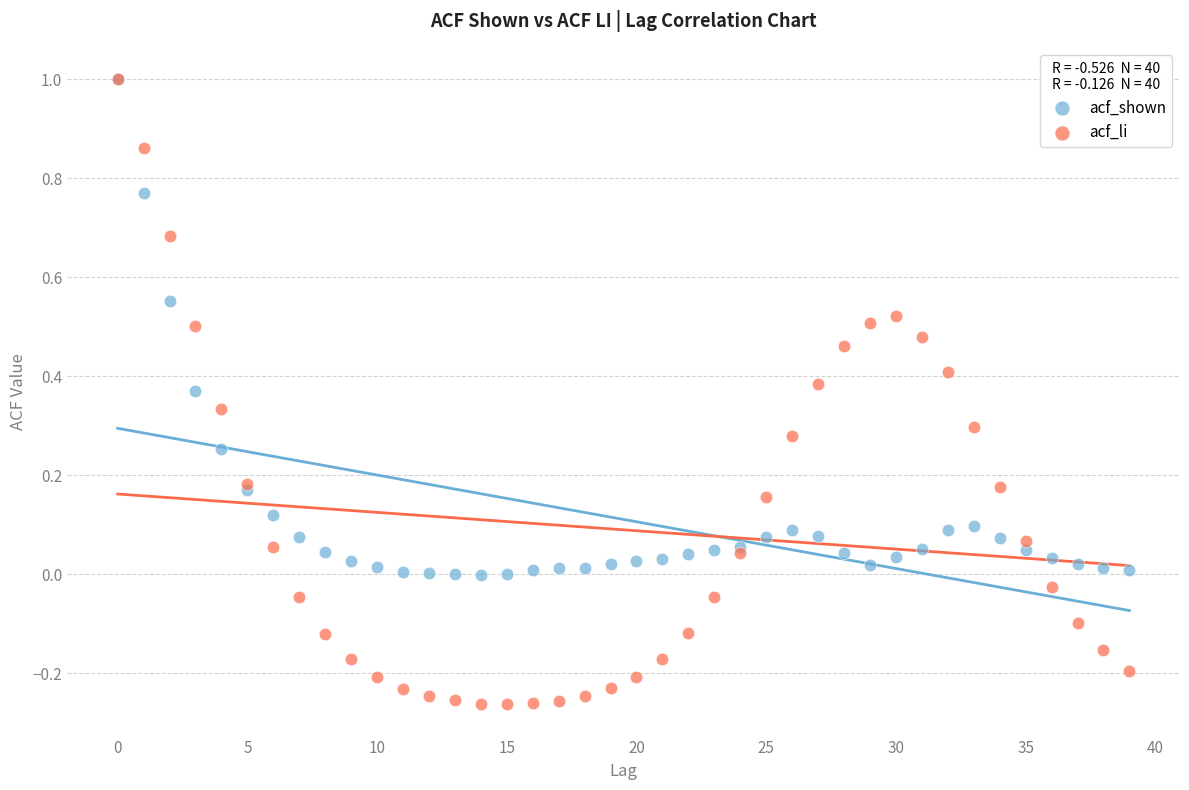

Which series reaches the minimum Y coordinate?

acf_li